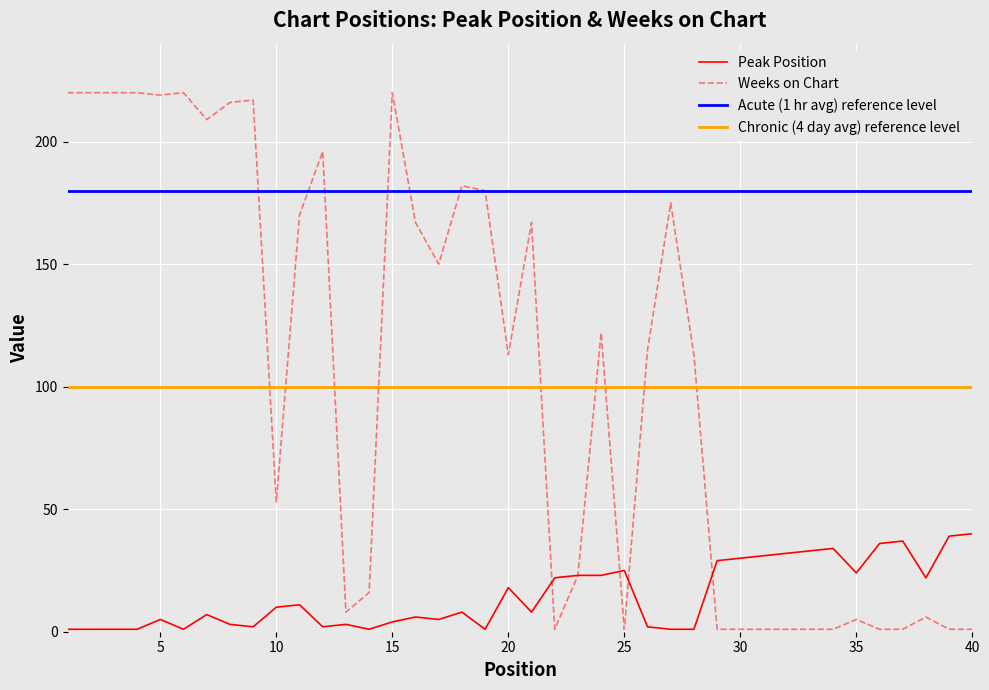

True or false: Peak Position has a value of 37 at 37.

True